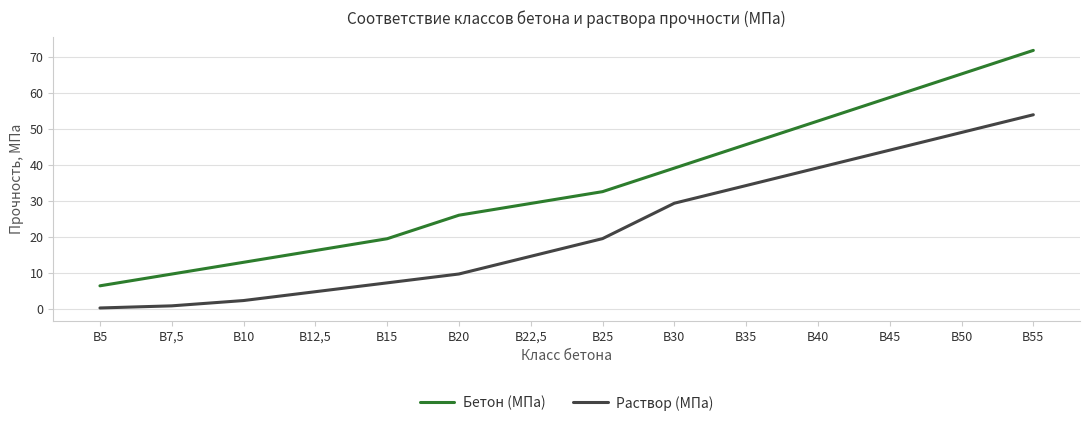

Is the value of Бетон (МПа) at В15 greater than the value of Раствор (МПа) at В7,5?

Yes